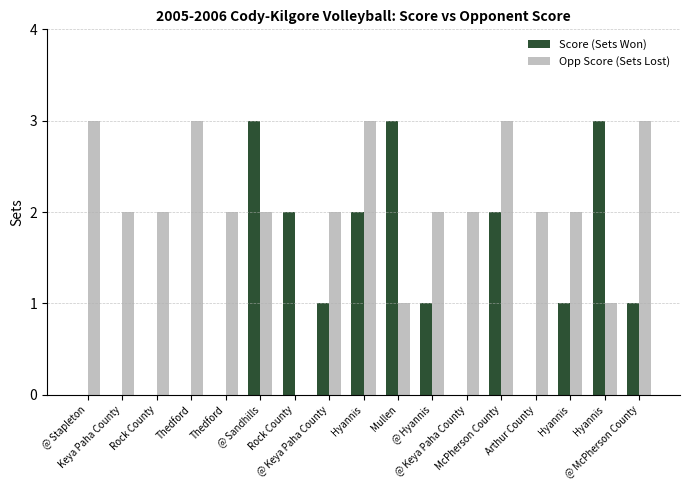

True or false: Score (Sets Won) has a value of 0 at Keya Paha County.

True